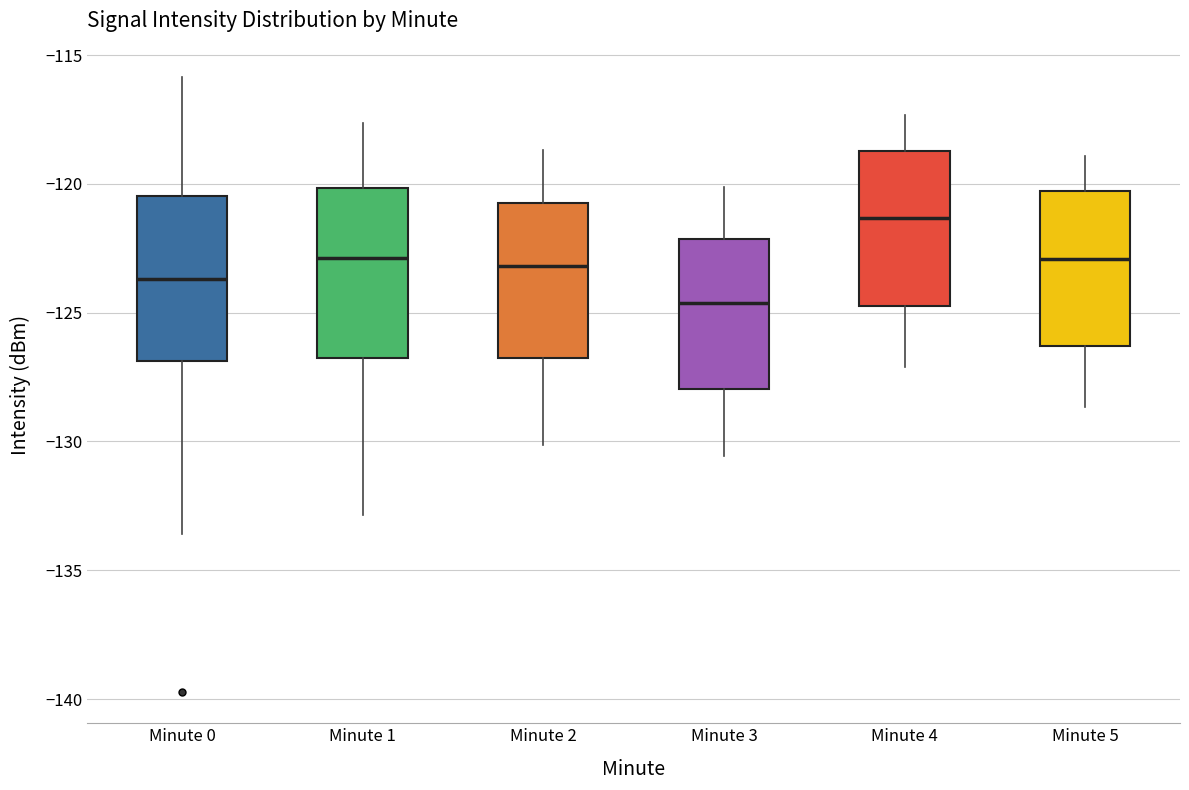

Reading left to right, transcribe this box plot: for each box, give where its median line is, the range the box spans, and where its two whiskers end, as read against the y-axis. The values are not printed on the chart, so give them approximately, as read against the axis.

Minute 0: median -123.5, box -127.0 to -120.5, whiskers -133.5 to -116.0
Minute 1: median -123.0, box -127.0 to -120.0, whiskers -133.0 to -117.5
Minute 2: median -123.0, box -127.0 to -121.0, whiskers -130.0 to -118.5
Minute 3: median -124.5, box -128.0 to -122.0, whiskers -130.5 to -120.0
Minute 4: median -121.5, box -124.5 to -118.5, whiskers -127.0 to -117.5
Minute 5: median -123.0, box -126.5 to -120.5, whiskers -128.5 to -119.0